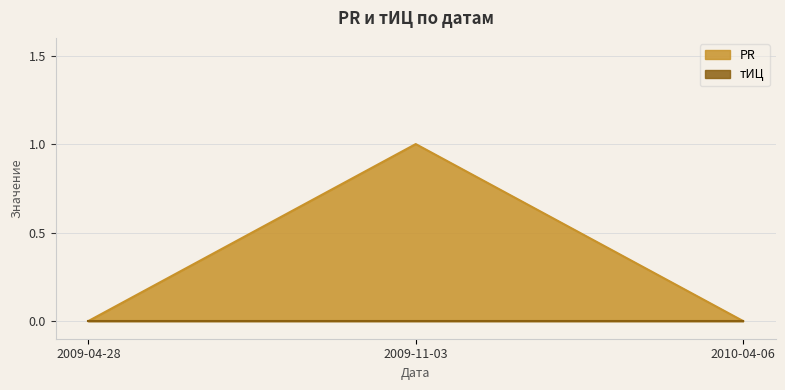

What is the difference between the maximum and minimum values?

1